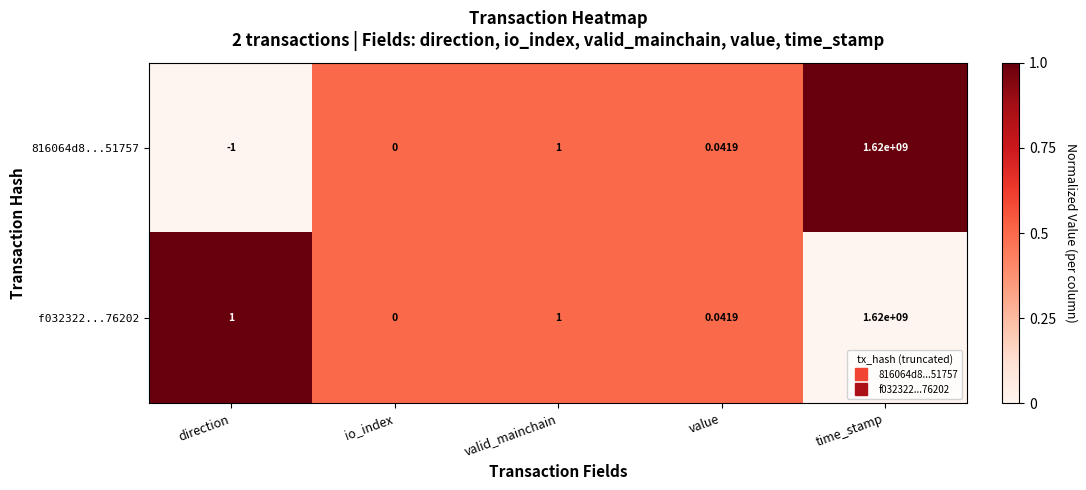

Rank the categories by 816064d8...51757 value from highest to lowest.

time_stamp, valid_mainchain, value, io_index, direction